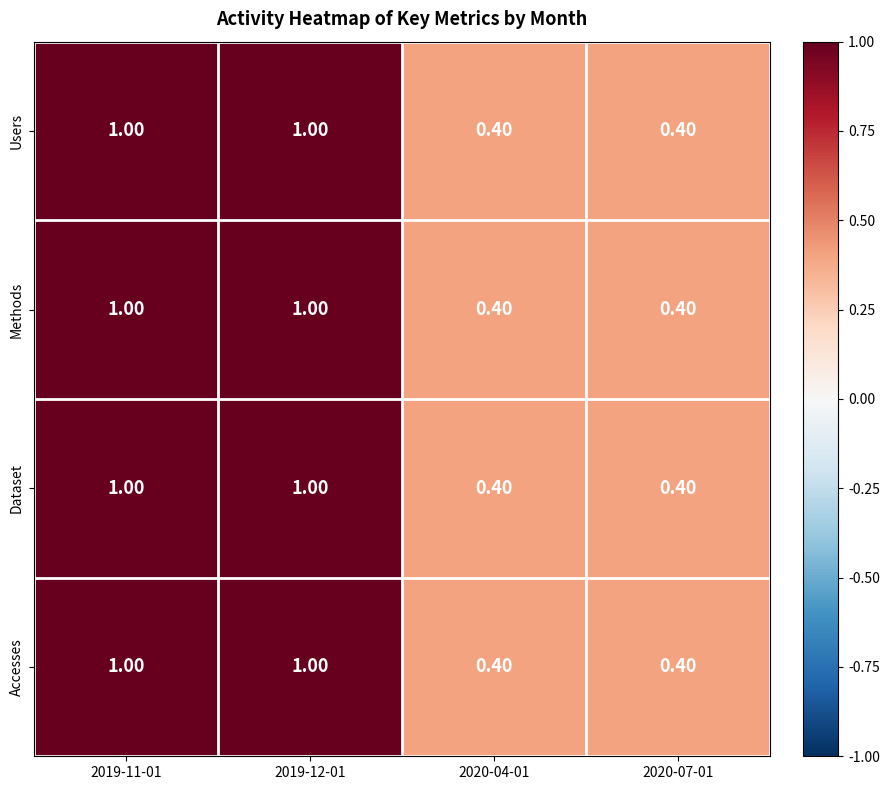

What is the sum of the Methods values at 2020-07-01 and 2019-12-01?

1.4